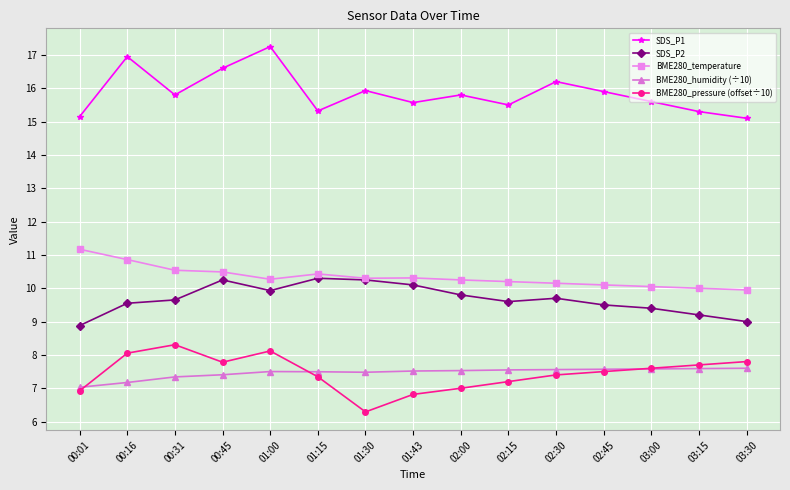

Read the SDS_P2 value at 02:15.

9.6